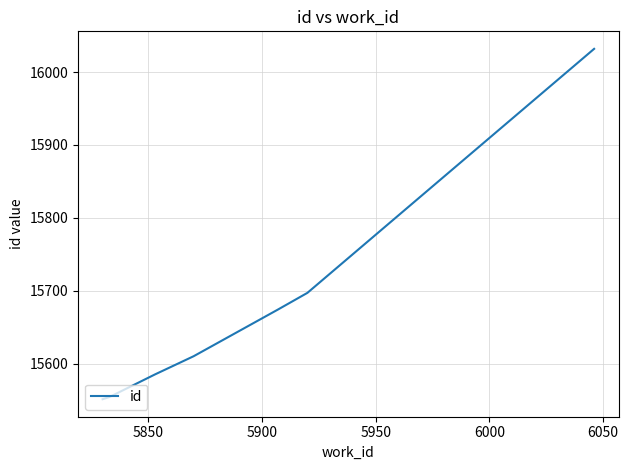

How many lines are shown in the chart?

1